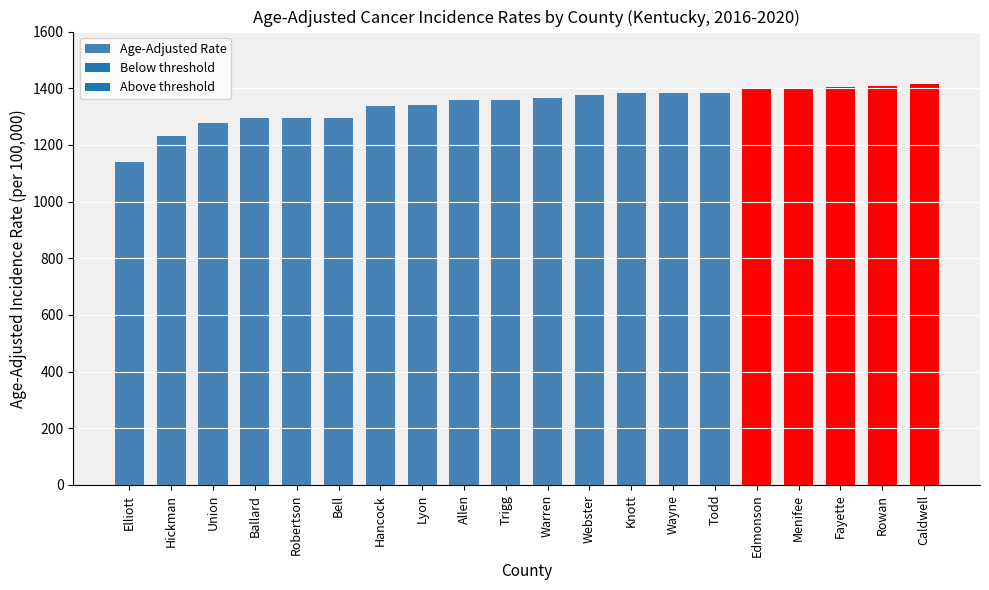

What is the difference between the maximum and minimum values?

277.8